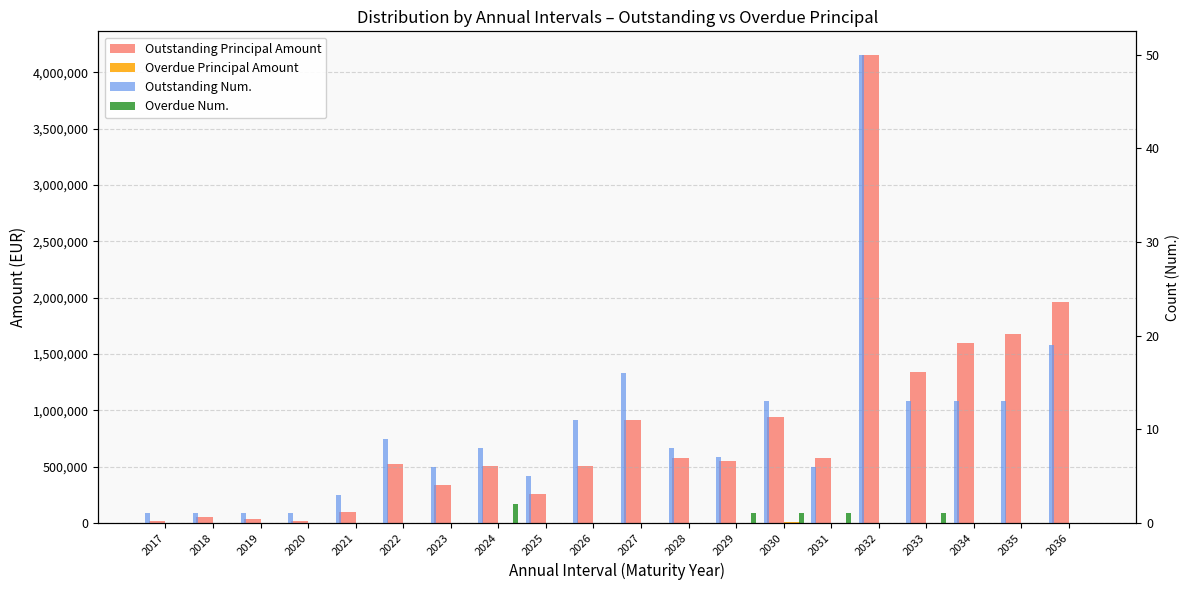

The Overdue Principal Amount series shows 0.0 at 2018. True or false?

True